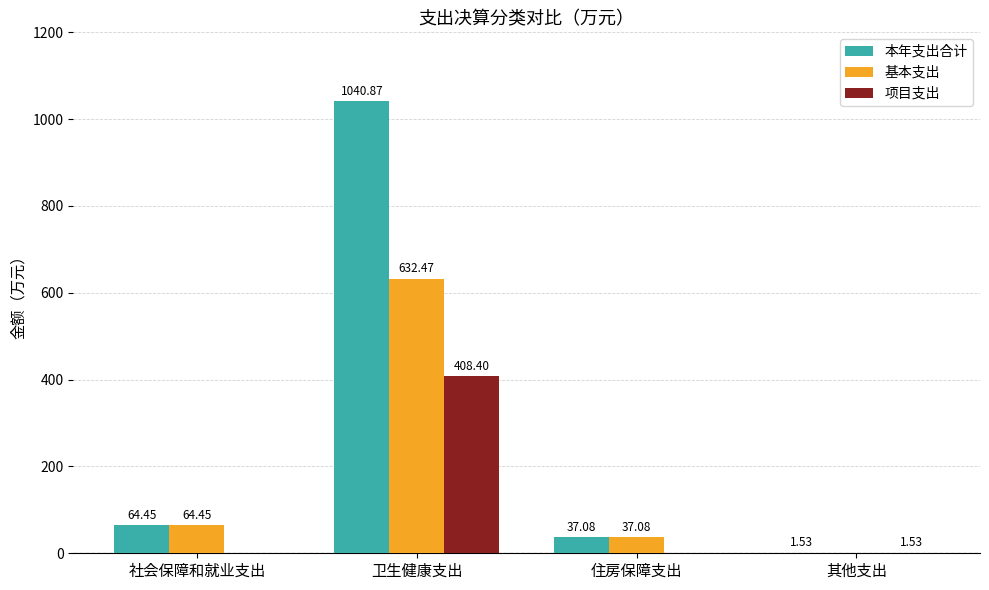

Which series changed the most between 住房保障支出 and 其他支出?

基本支出